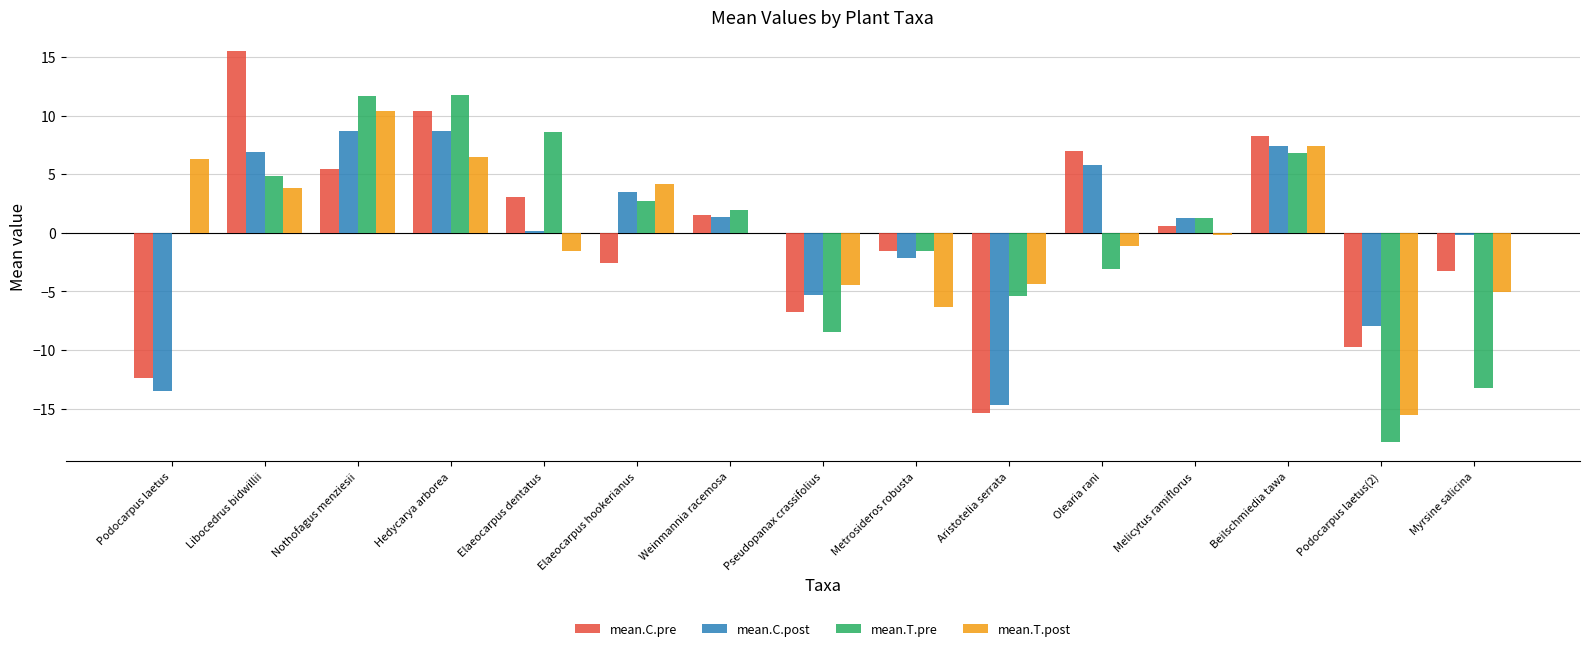

Between Podocarpus laetus and Hedycarya arborea, which series saw the biggest shift?

mean.C.pre